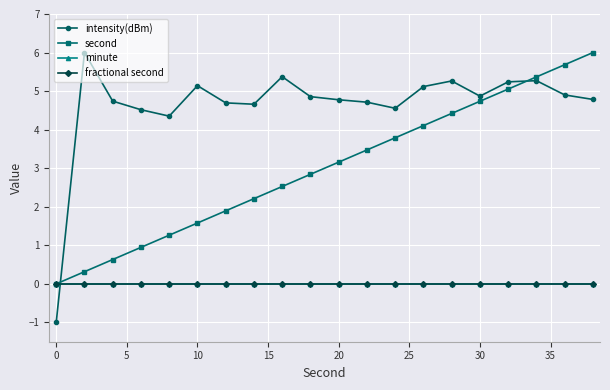

How many lines are shown in the chart?

4